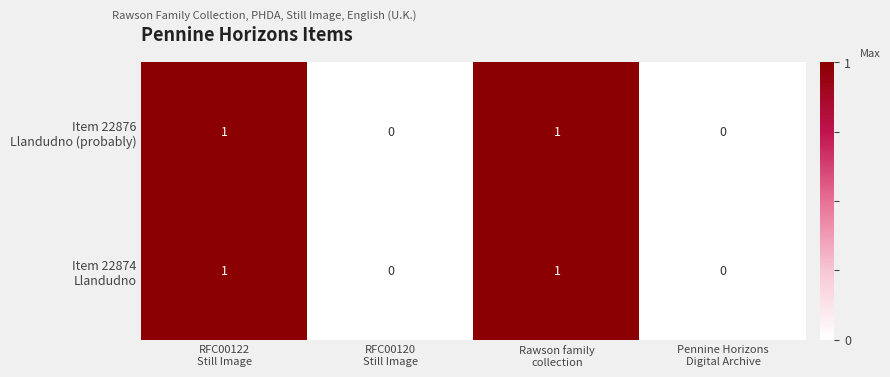

How many distinct data groups are displayed?

2